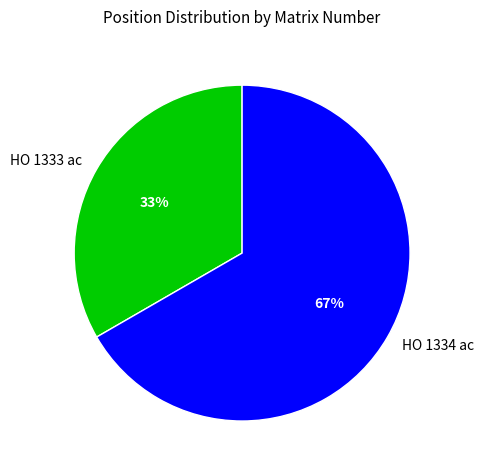

The HO 1334 ac slice represents 73% of the pie. True or false?

False